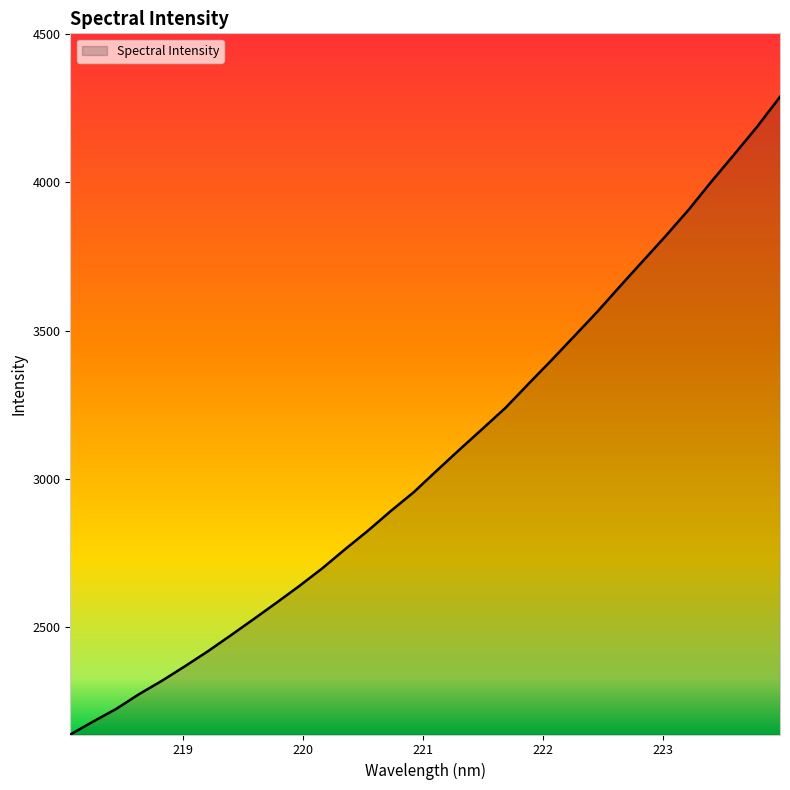

What is the smallest value displayed?

2136.8